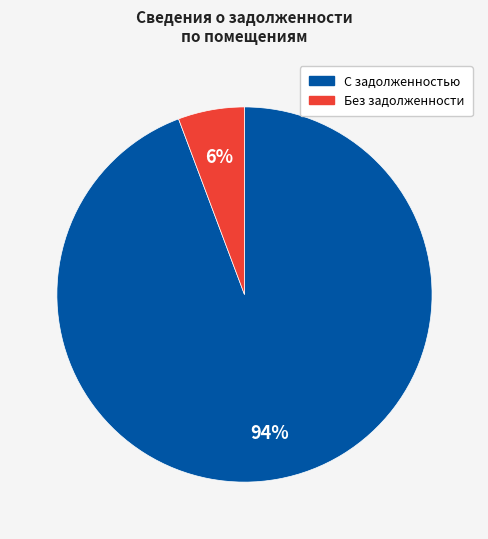

Count the number of slices in the pie.

2